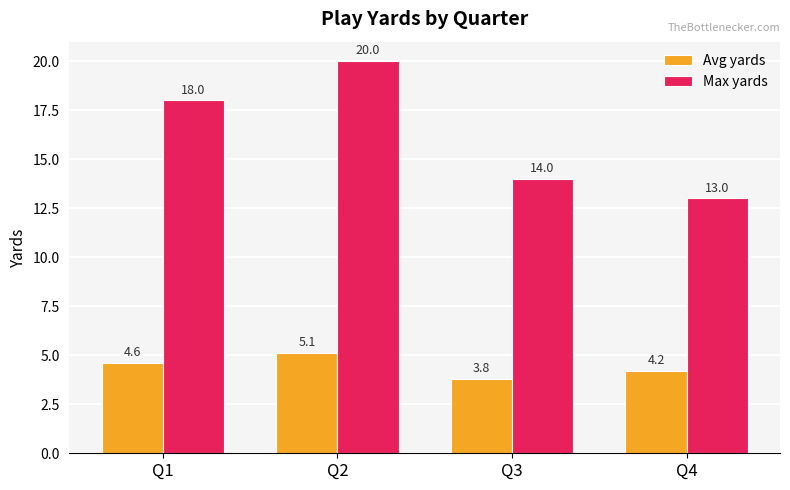

At Q3, list the series in order from largest to smallest.

Max yards, Avg yards